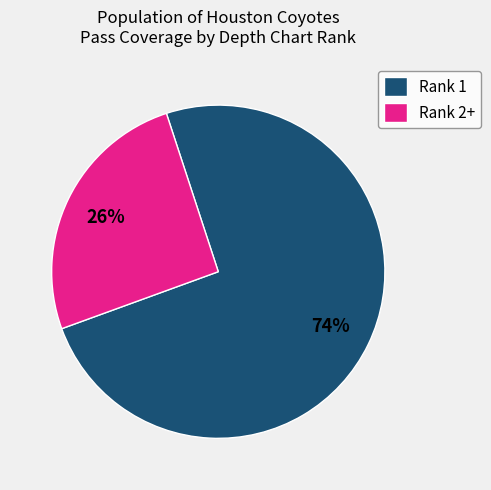

Rank the categories by value from lowest to highest.

Rank 2+, Rank 1